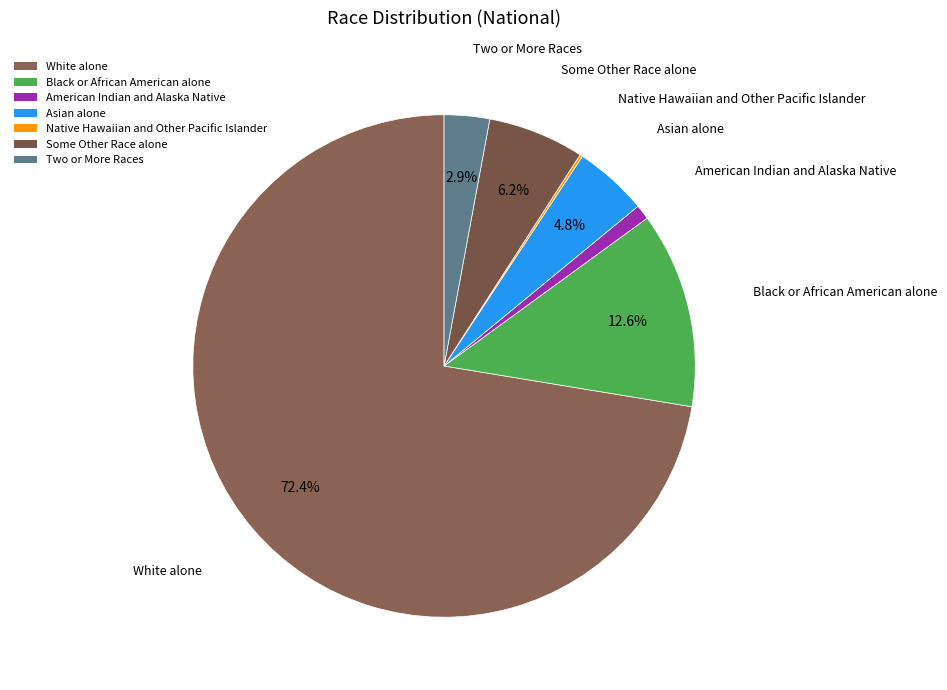

Is there a majority slice in this chart?

Yes